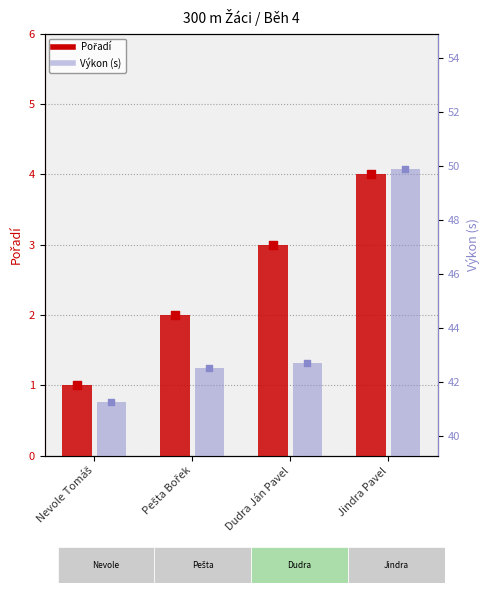

At which category is the sum across all series the highest?

Jindra Pavel